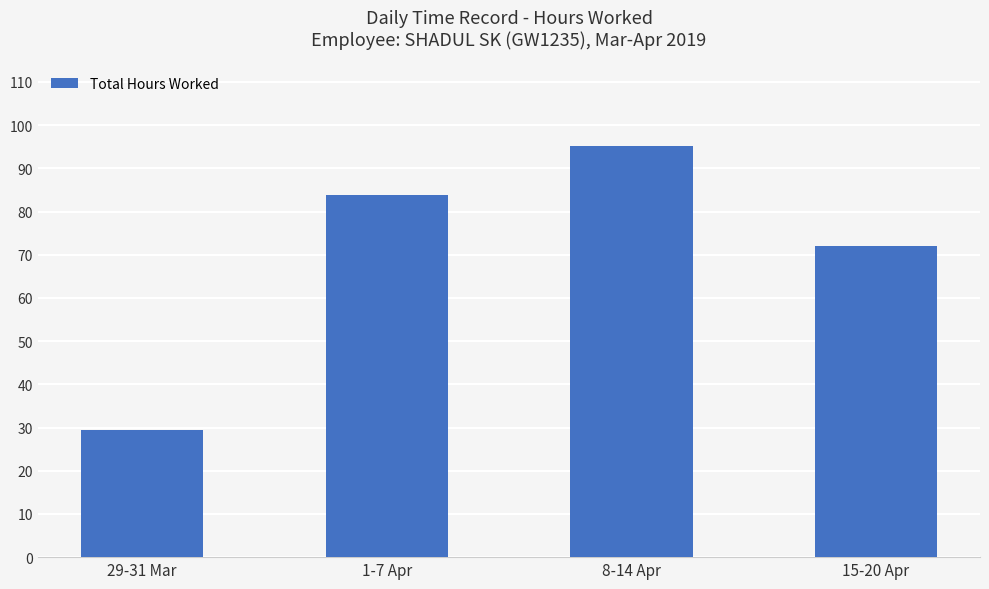

What is the difference between the maximum and second lowest values?

23.0